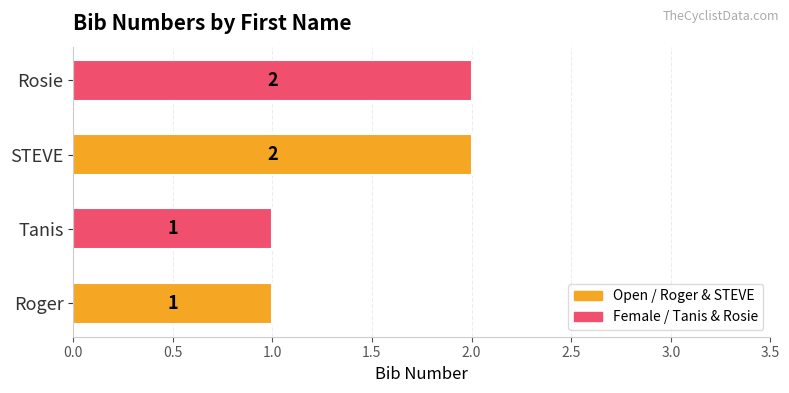

How many bars are there in total?

4